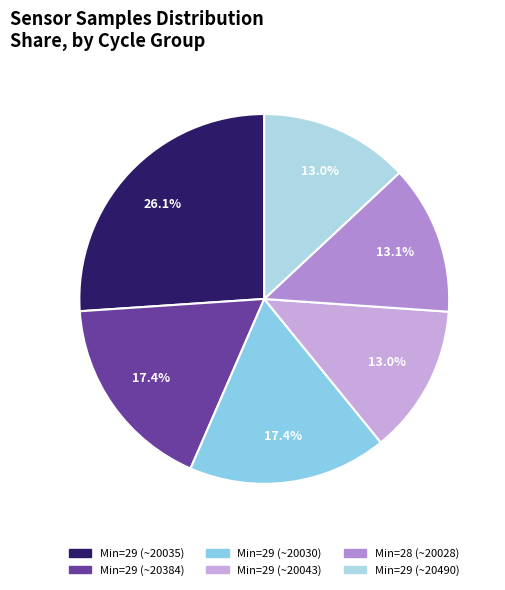

How many slices are in this pie chart?

6